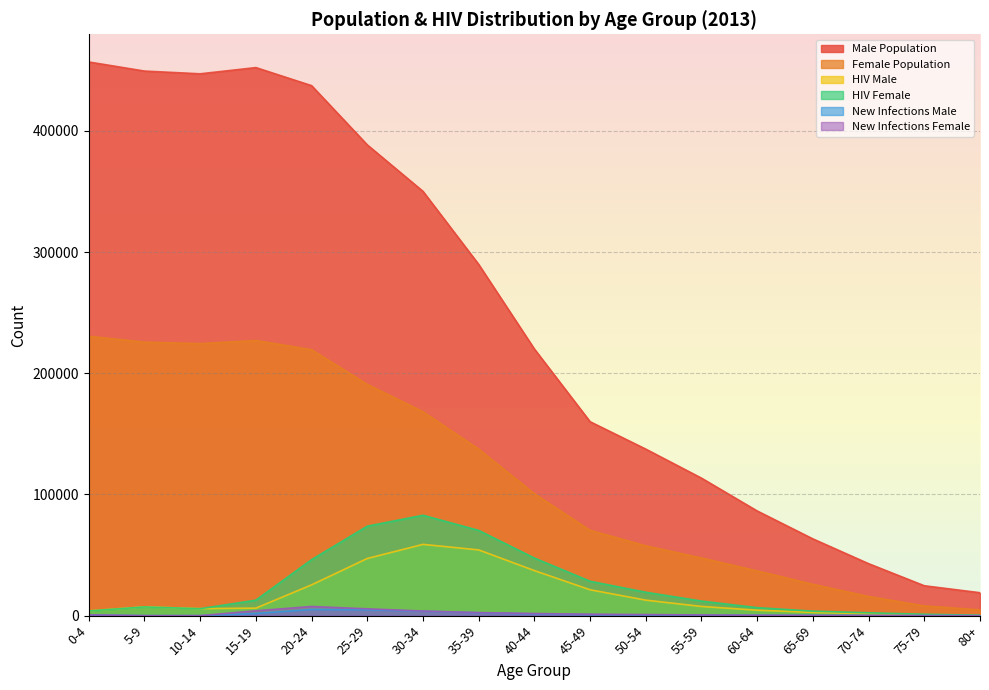

How many intersections are there between HIV Male and HIV Female?

1